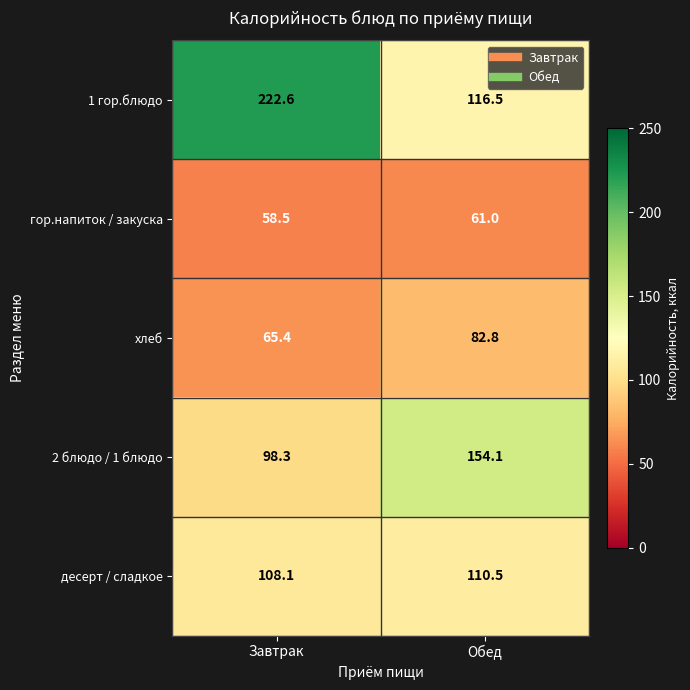

Is the value of десерт / сладкое at Обед greater than the value of гор.напиток / закуска at Обед?

Yes